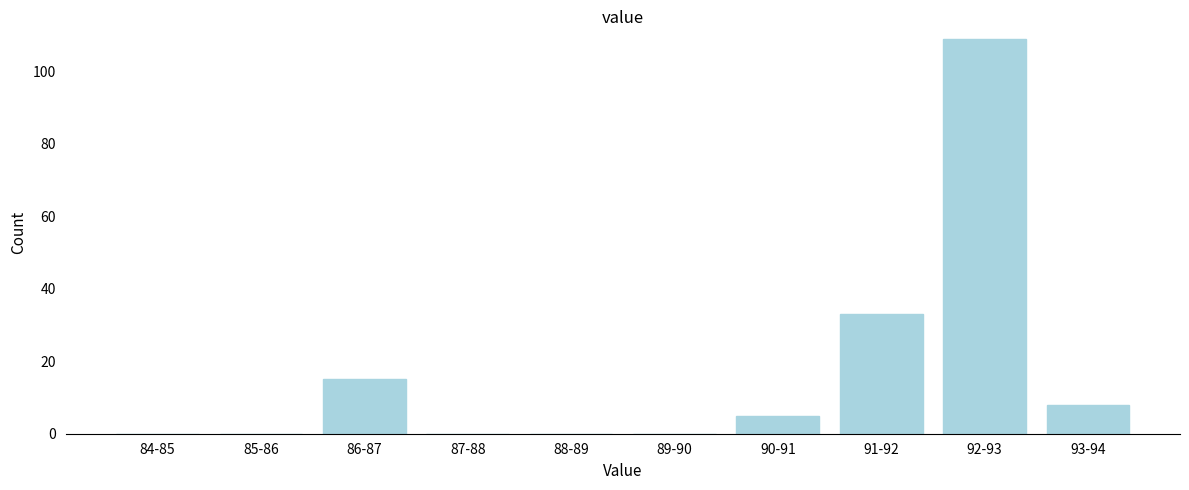

Reading left to right, extract all data points from this chart.

84-85=0	85-86=0	86-87=15	87-88=0	88-89=0	89-90=0	90-91=5	91-92=33	92-93=109	93-94=8